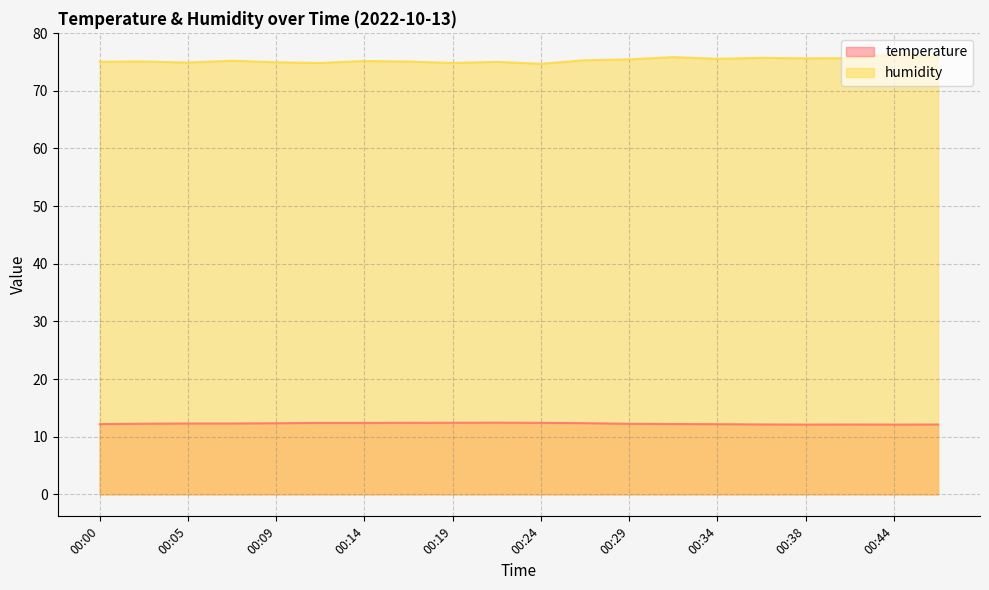

Rank the series at 00:38 from lowest to highest value.

temperature, humidity